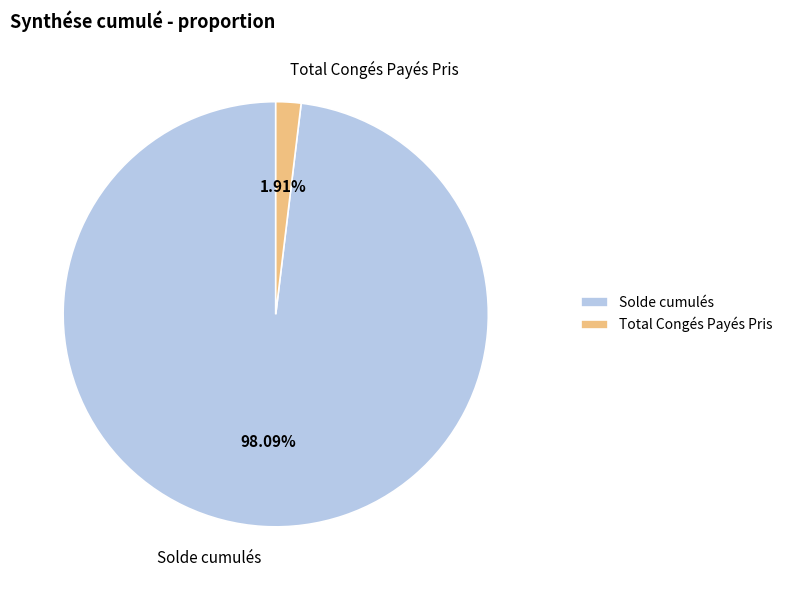

Which category has the biggest portion of the pie?

Solde cumulés